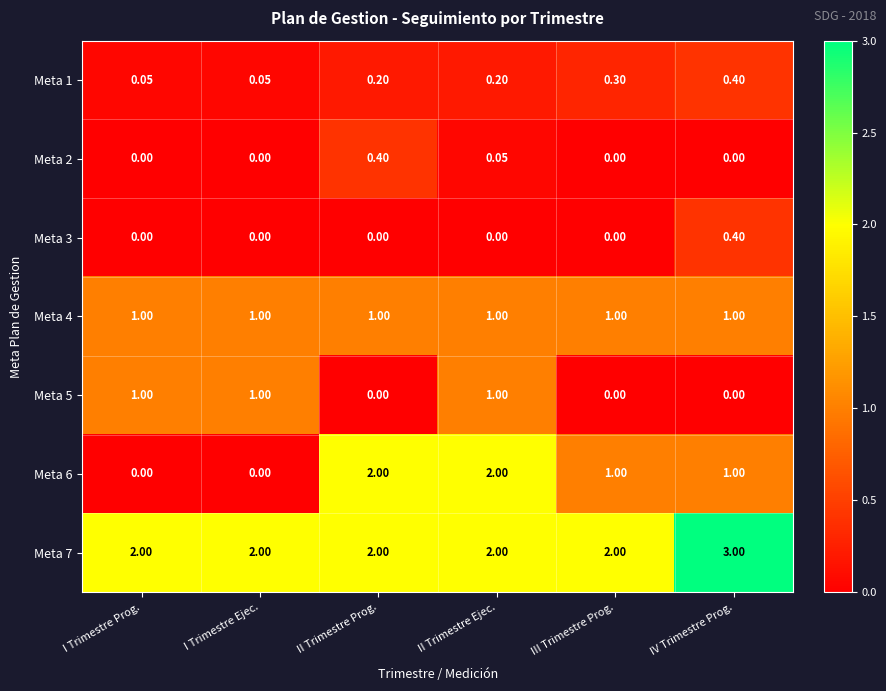

Is the value of Meta 3 at III Trimestre Prog. greater than the value of Meta 1 at I Trimestre Ejec.?

No